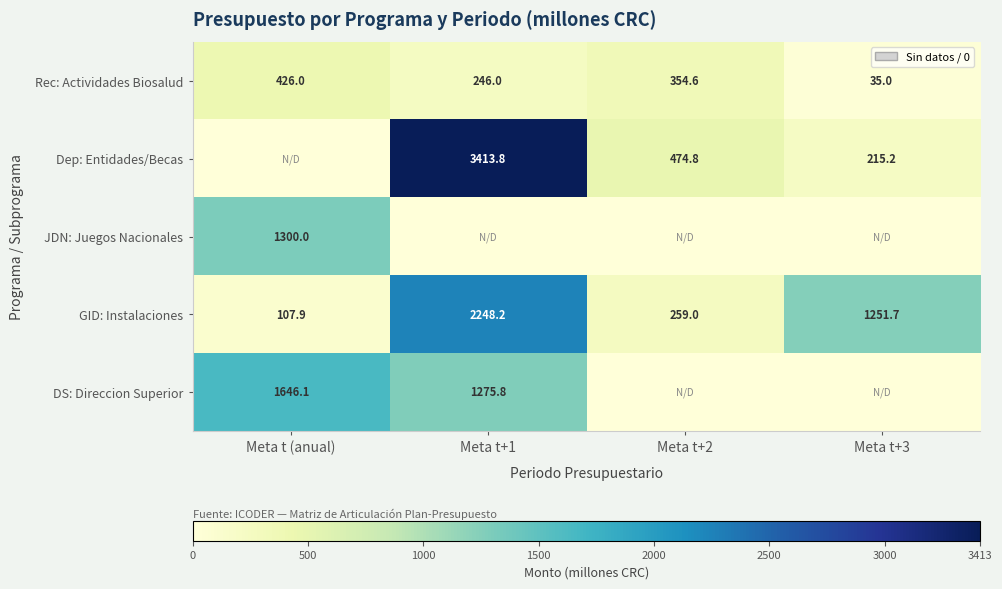

The value of Rec: Actividades Biosalud at Meta t+1 is 82.0. True or false?

False